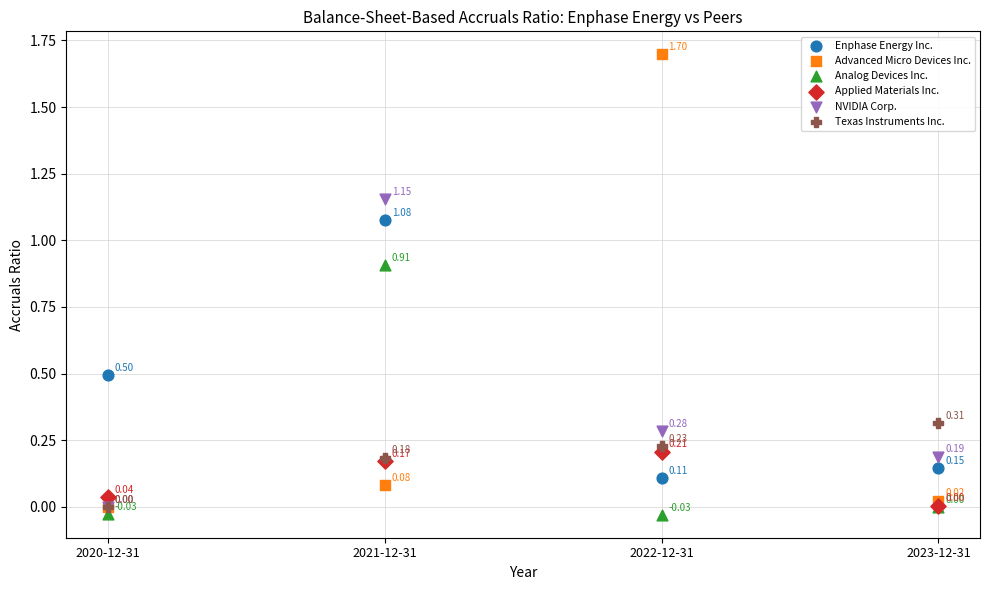

What are all the series names shown in the legend?

Enphase Energy Inc., Advanced Micro Devices Inc., Analog Devices Inc., Applied Materials Inc., NVIDIA Corp., Texas Instruments Inc.